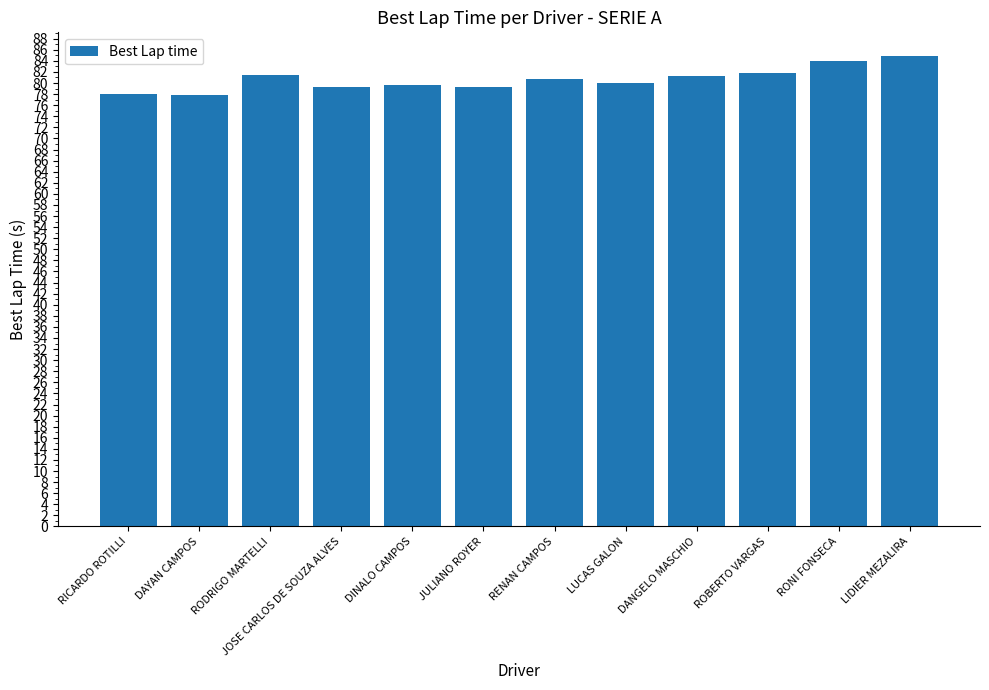

The chart shows a value of 81.2 at DANGELO MASCHIO. True or false?

True